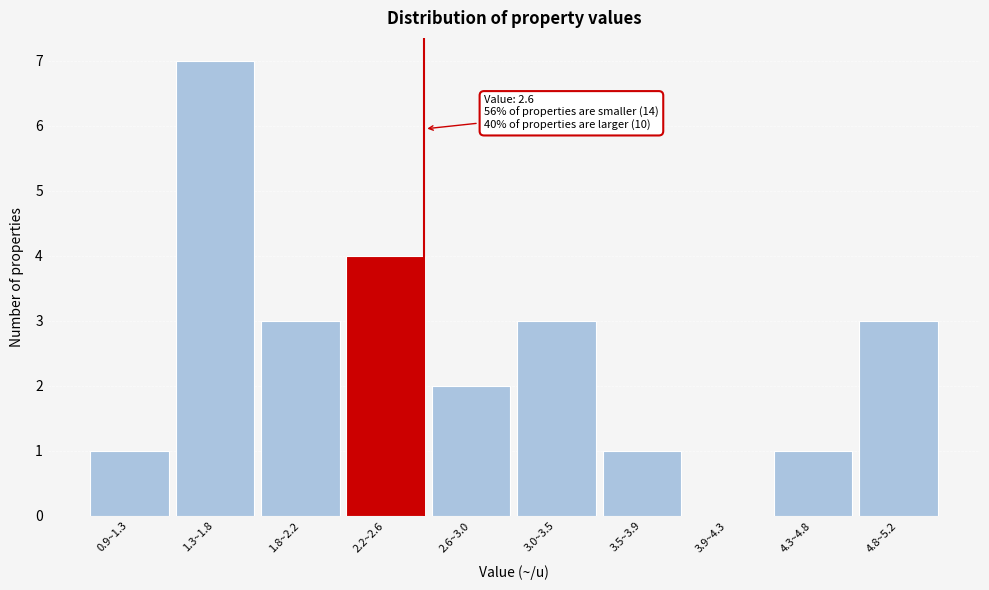

Reading right to left, list all the values displayed in this chart.

4.8~5.2=3	4.3~4.8=1	3.9~4.3=0	3.5~3.9=1	3.0~3.5=3	2.6~3.0=2	2.2~2.6=4	1.8~2.2=3	1.3~1.8=7	0.9~1.3=1